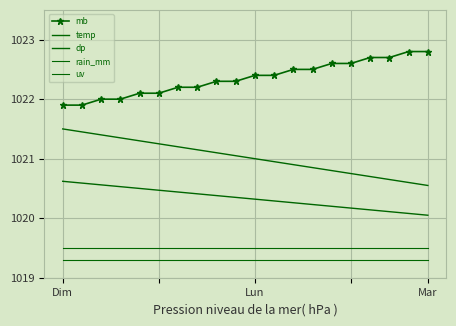

What is the sum of all mb values?

20447.0